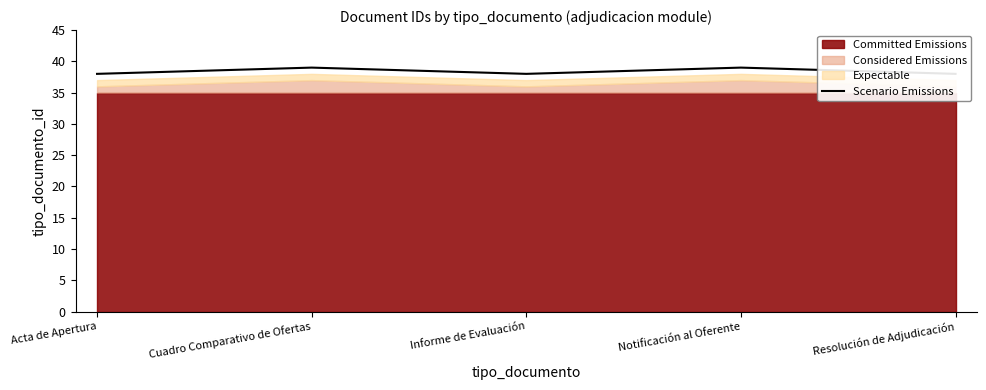

Count the values in the range 38 to 39.

5